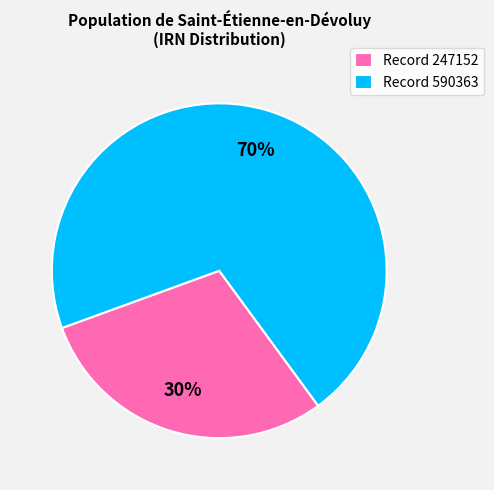

Do Record 590363 and Record 247152 together represent more than half of the pie?

Yes